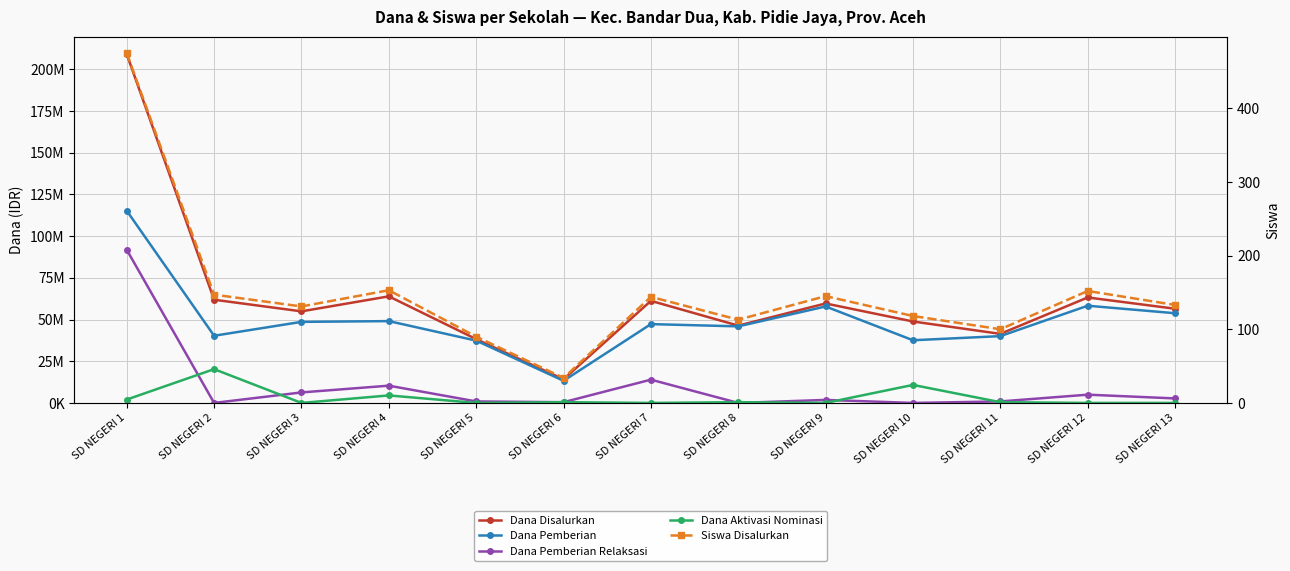

What is the sum of all Siswa Disalurkan values?

1935